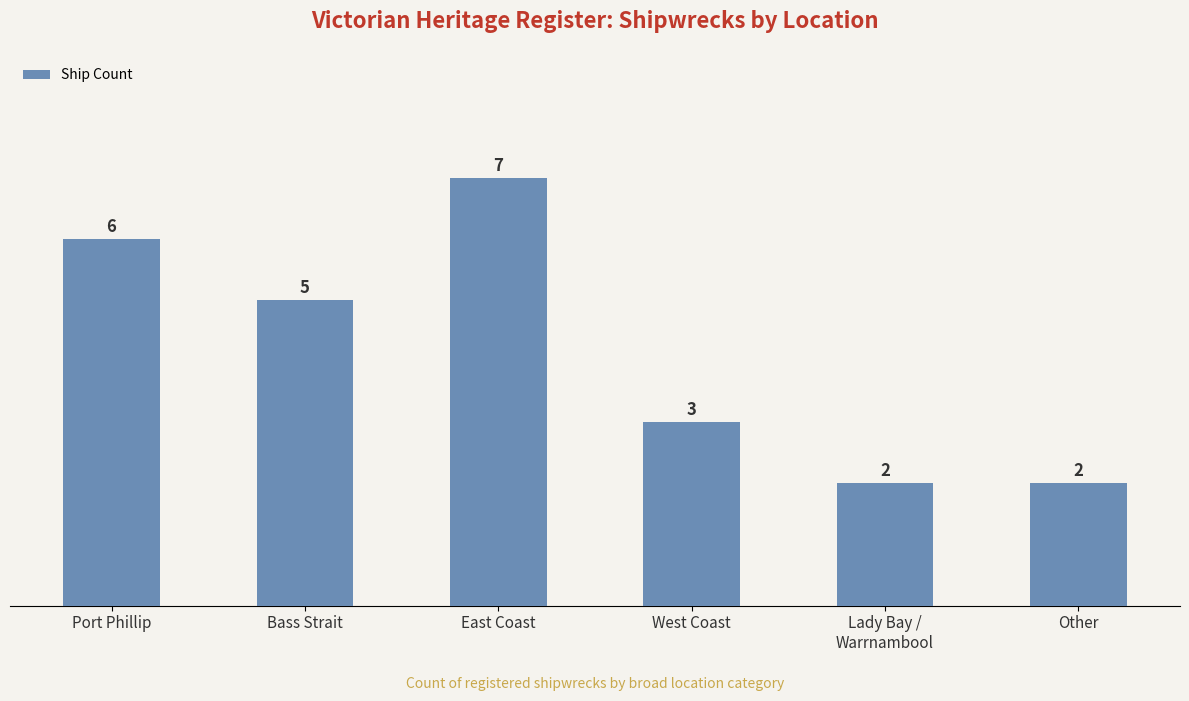

At which label does the data first exceed 5?

Port Phillip